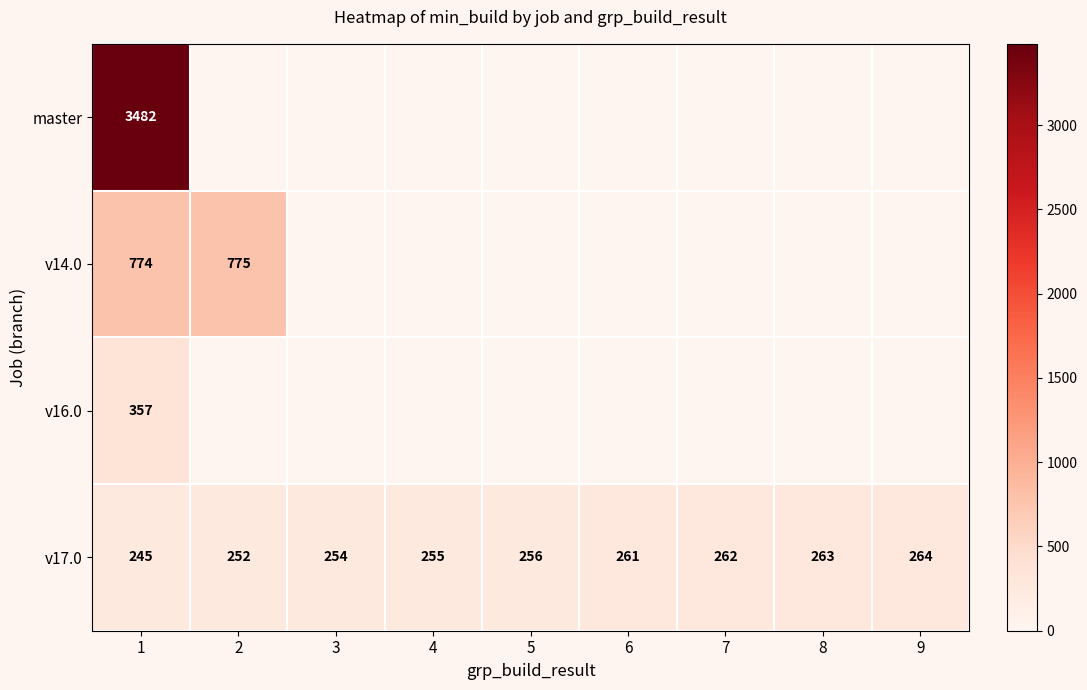

What is the difference between the maximum and minimum values in the v17.0 series?

19